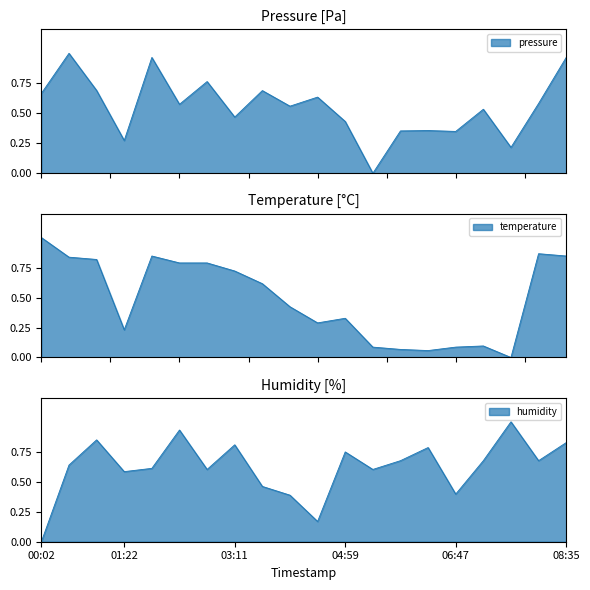

At 01:22, list the series in order from largest to smallest.

humidity, pressure, temperature